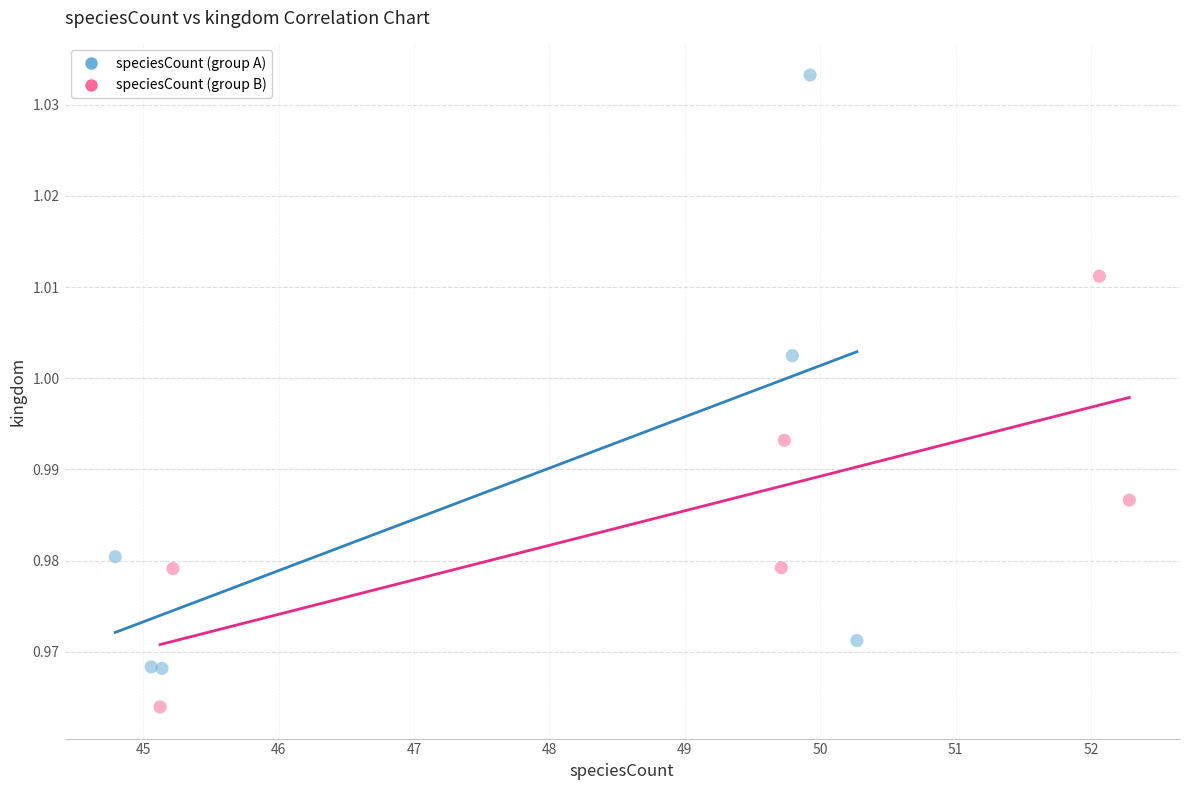

Which series reaches the minimum Y coordinate?

speciesCount (group B)